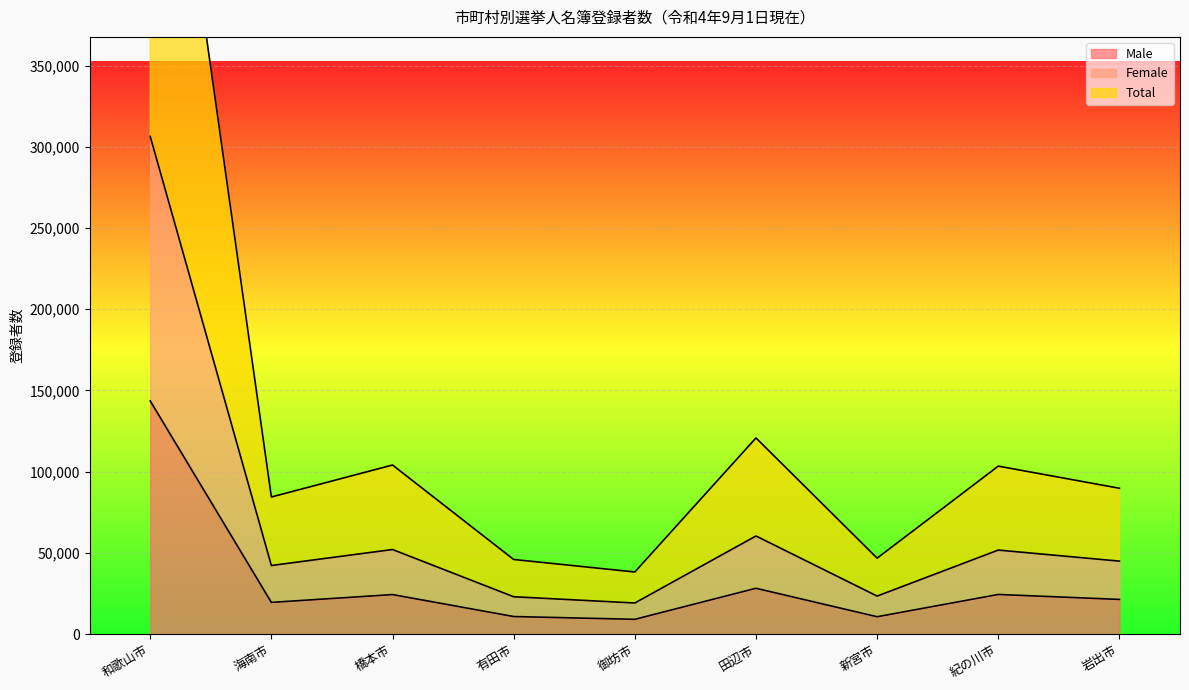

Reading left to right, extract all data points from this chart.

Male: 143560	19470	24288	10767	9046	28166	10642	24355	21306
Female: 306457	42191	52038	22953	19105	60378	23363	51699	44883
Total: 612914	84382	104076	45906	38210	120756	46726	103398	89766